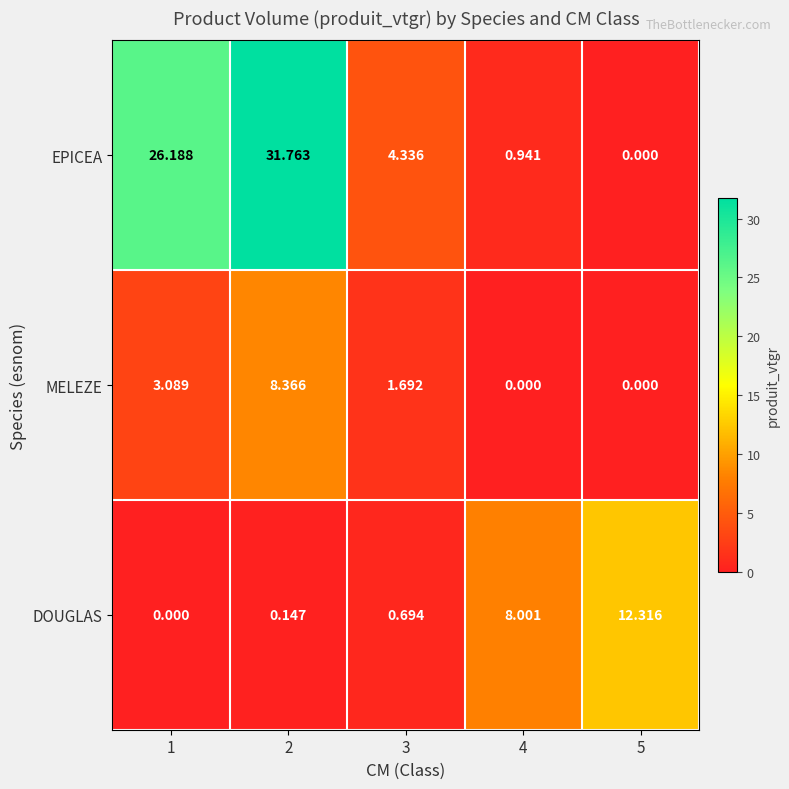

Is the value of EPICEA at 5 greater than the value of DOUGLAS at 5?

No